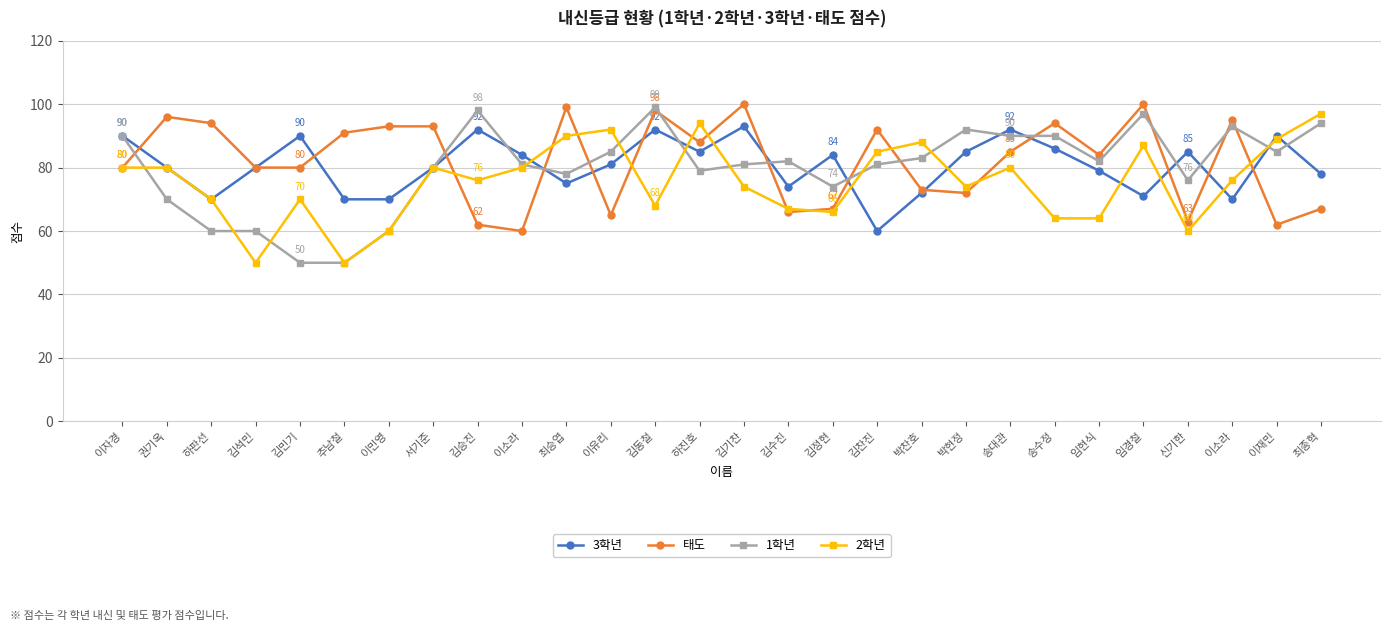

How many interior local valleys does the 2학년 series have?

7